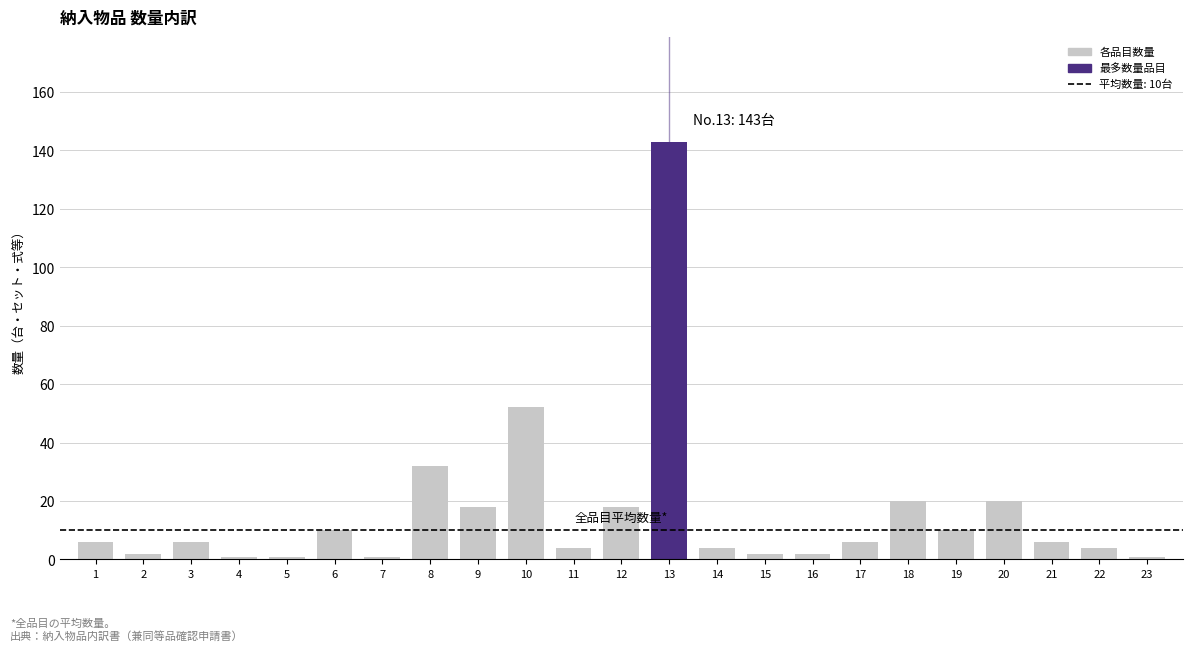

Which has a higher value, 3 or 6?

6